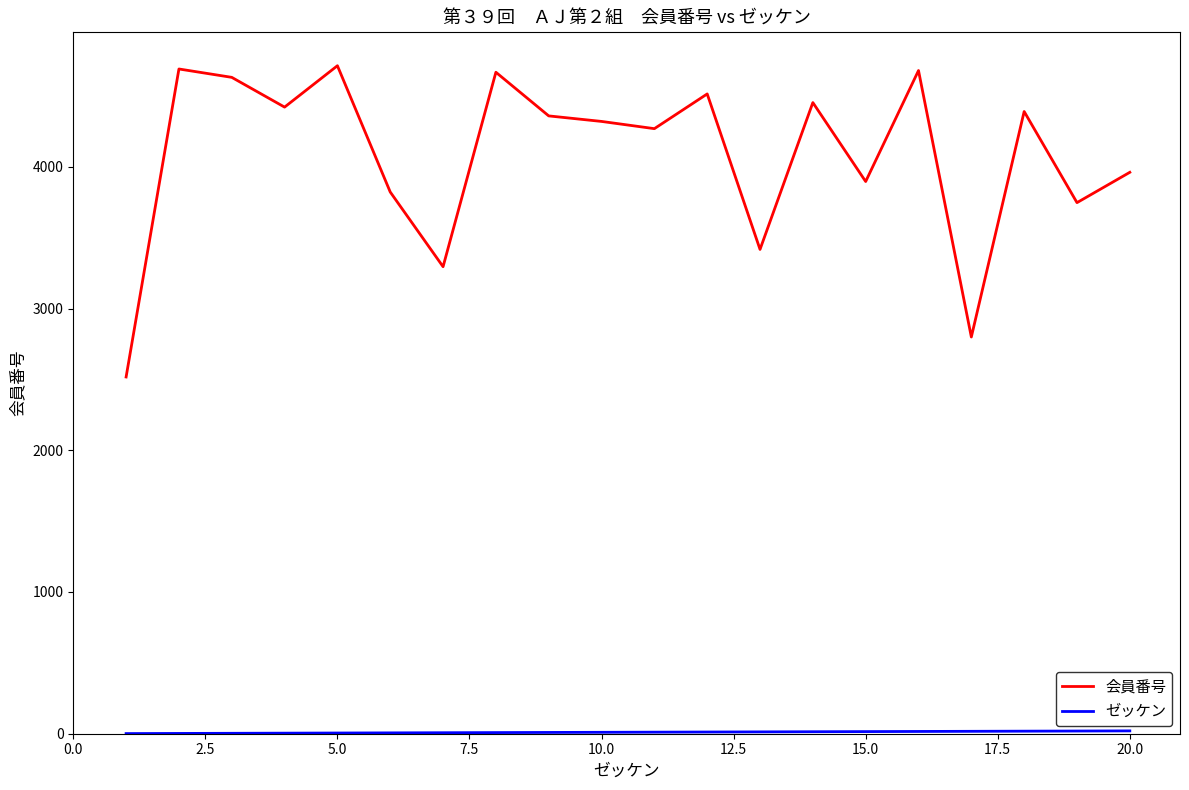

What is the greatest value displayed?

4713